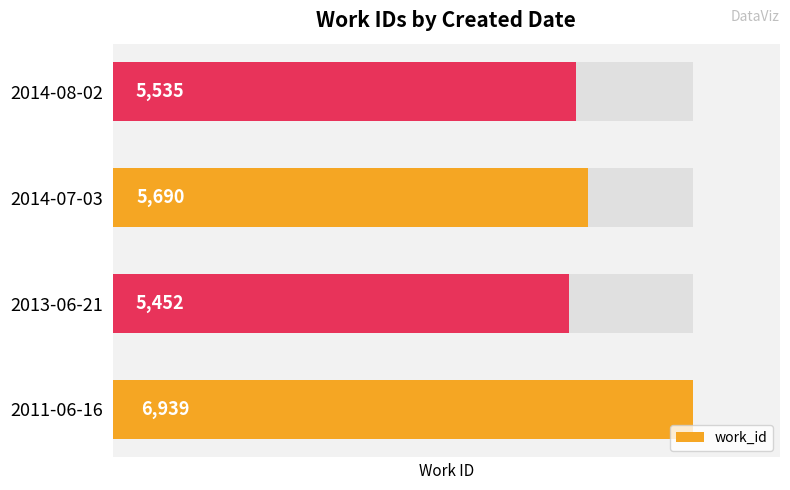

Reading left to right, transcribe all the data shown in this chart.

6939	5452	5690	5535